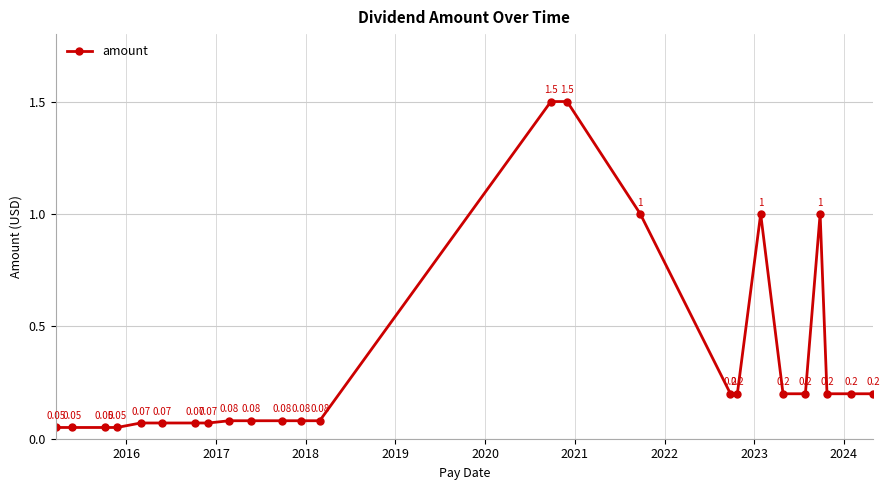

What is the average value?

0.3